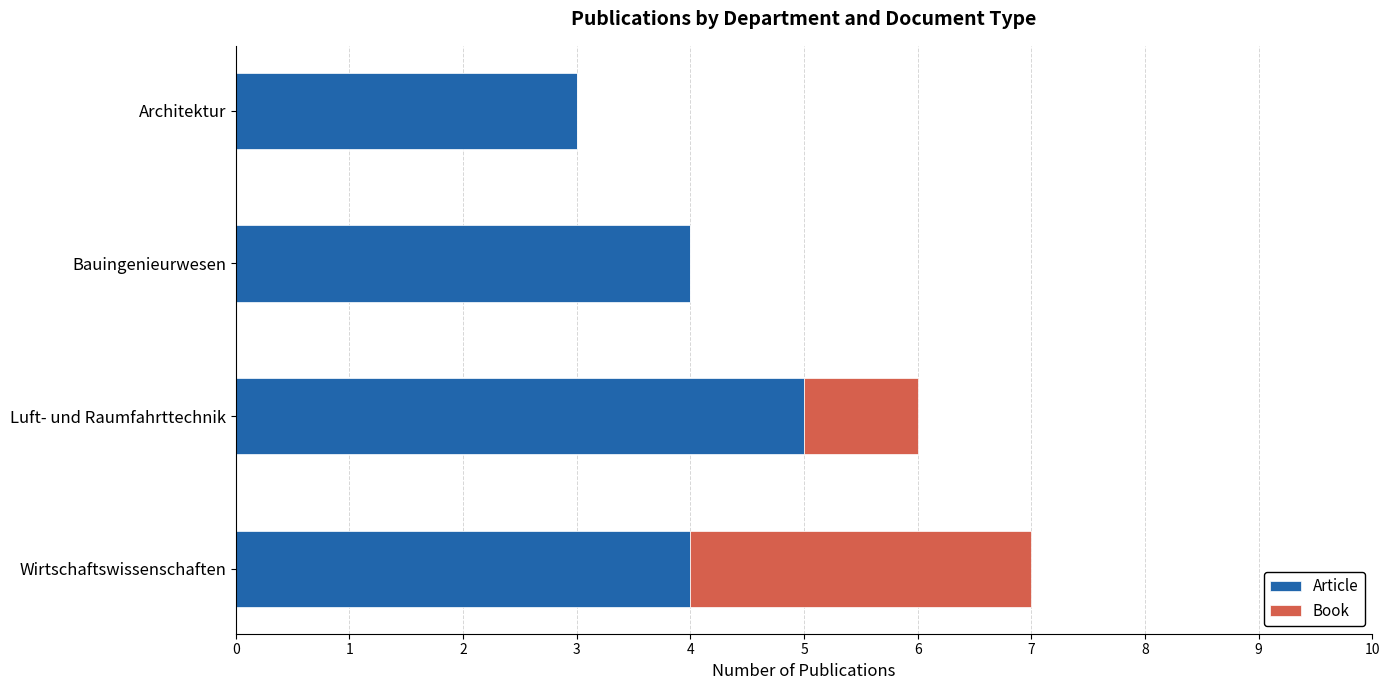

At which category is the sum across all series the highest?

Wirtschaftswissenschaften